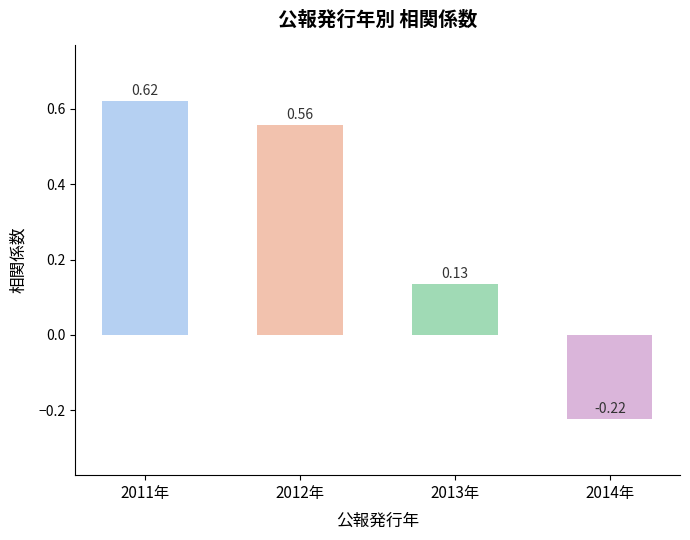

How many negative values are there?

1